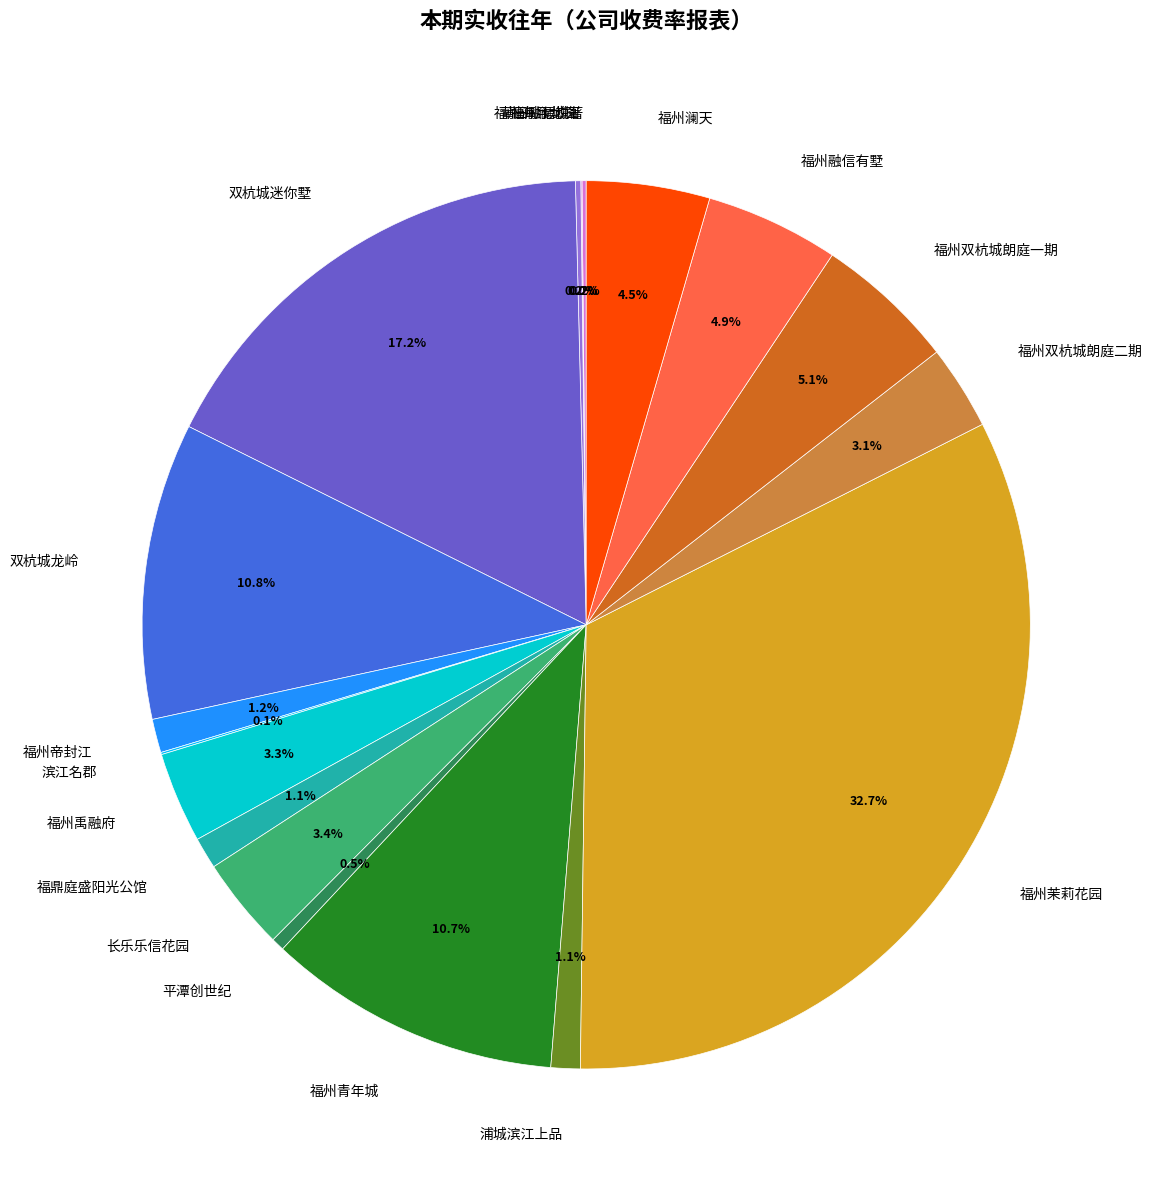

Which slice is the largest?

福州茉莉花园